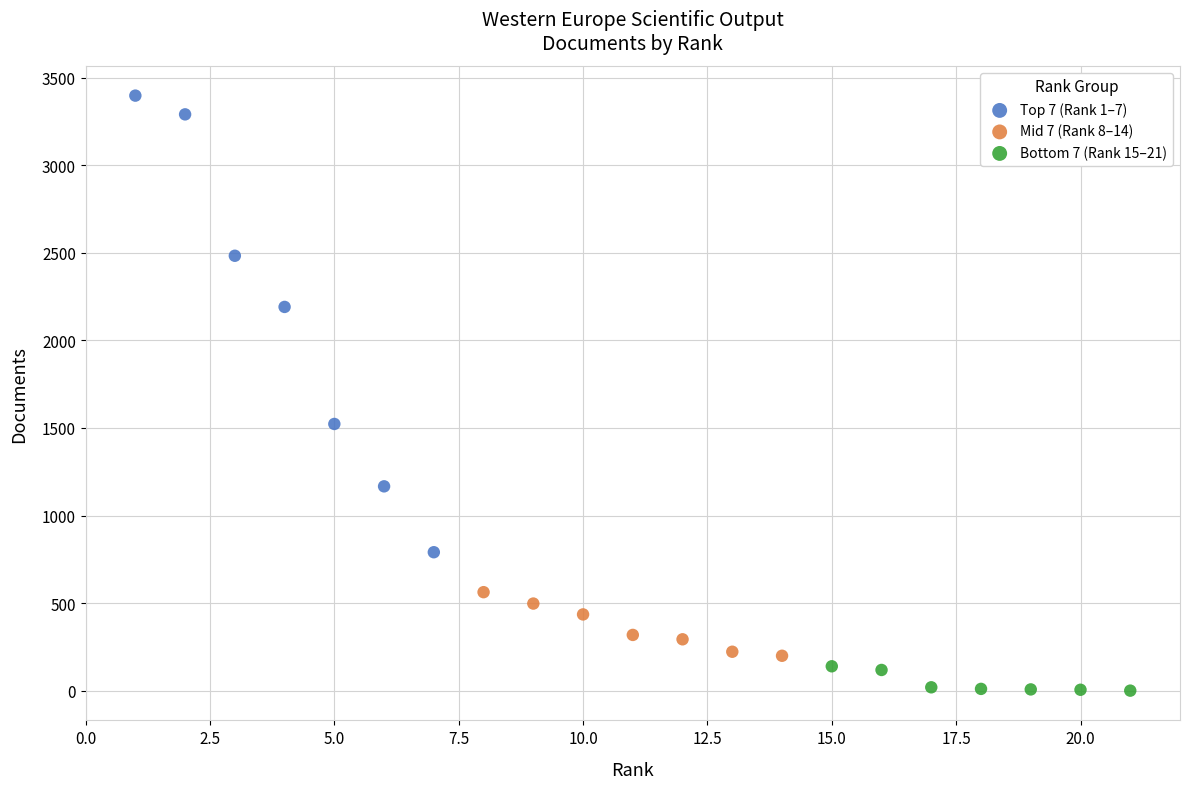

What are all the series names shown in the legend?

Top 7 (Rank 1–7), Mid 7 (Rank 8–14), Bottom 7 (Rank 15–21)